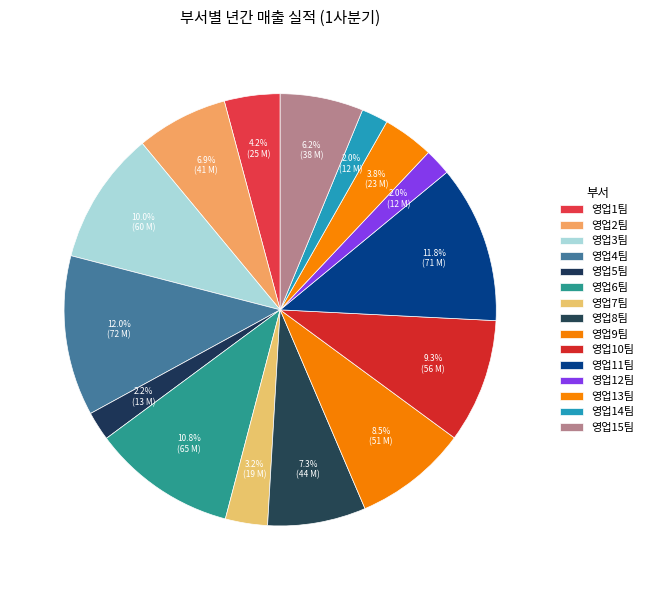

Which category has the smallest portion of the pie?

영업12팀